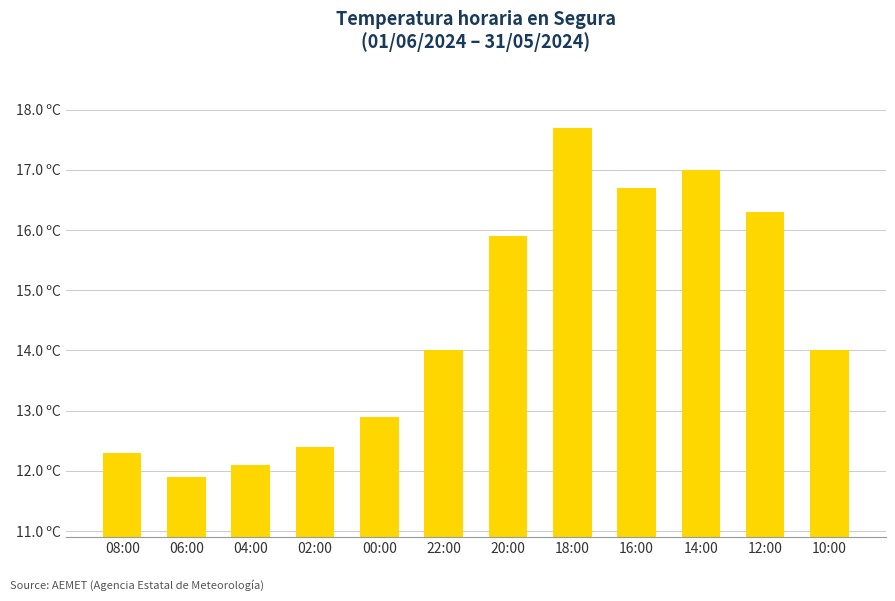

The value at 10:00 is 18.8. True or false?

False